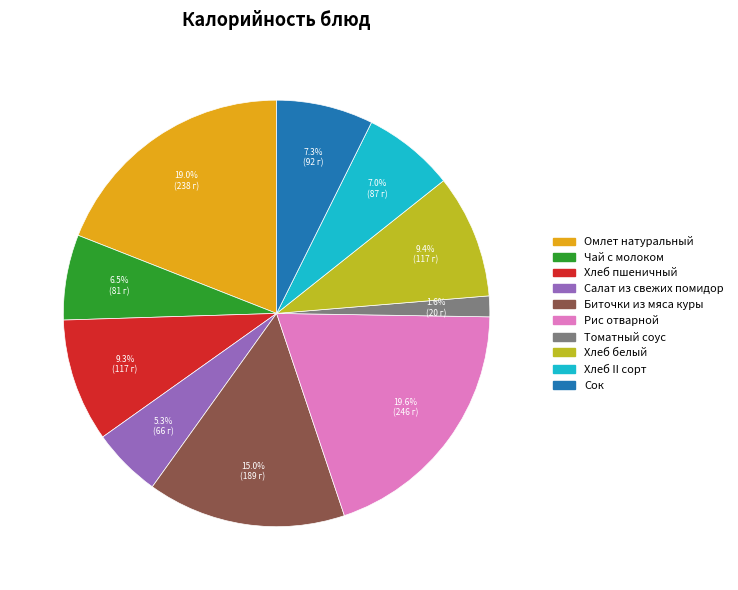

Which has a higher value, Рис отварной or Хлеб II сорт?

Рис отварной